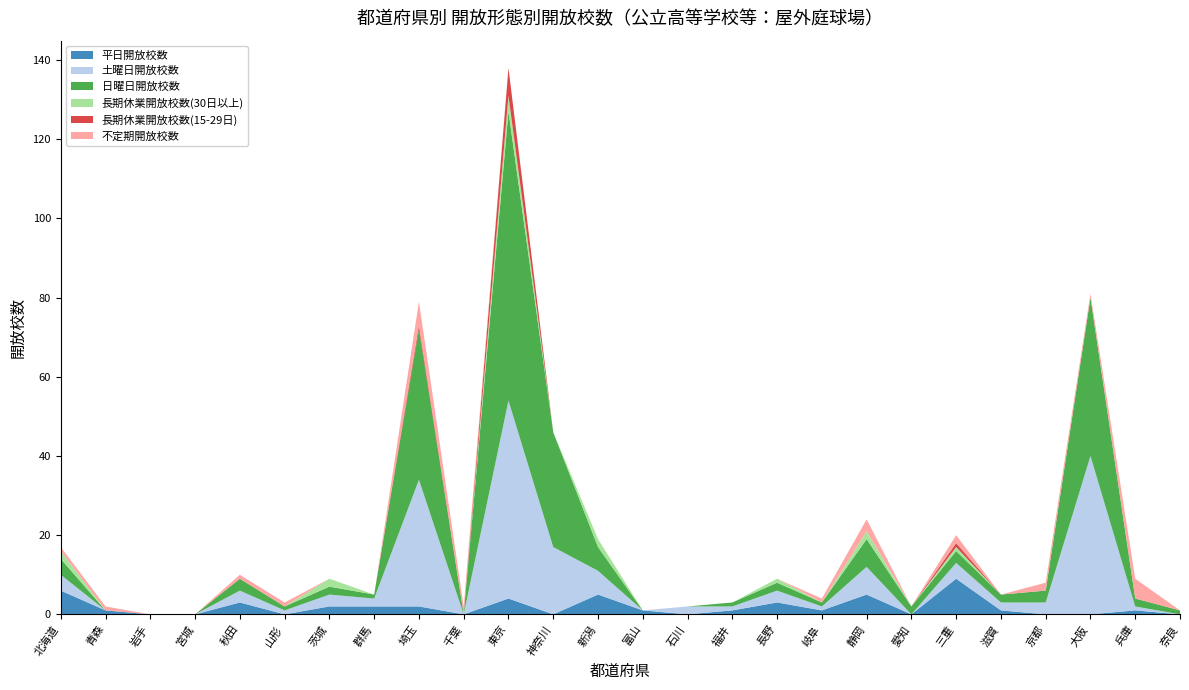

Reading left to right, transcribe all the data shown in this chart.

平日開放校数: 北海道=6	青森=1	岩手=0	宮城=0	秋田=3	山形=0	茨城=2	群馬=2	埼玉=2	千葉=0	東京=4	神奈川=0	新潟=5	富山=1	石川=0	福井=1	長野=3	岐阜=1	静岡=5	愛知=0	三重=9	滋賀=1	京都=0	大阪=0	兵庫=1	奈良=0
土曜日開放校数: 北海道=4	青森=0	岩手=0	宮城=0	秋田=3	山形=1	茨城=3	群馬=2	埼玉=32	千葉=0	東京=50	神奈川=17	新潟=6	富山=0	石川=2	福井=1	長野=3	岐阜=1	静岡=7	愛知=0	三重=4	滋賀=2	京都=3	大阪=40	兵庫=1	奈良=0
日曜日開放校数: 北海道=4	青森=0	岩手=0	宮城=0	秋田=3	山形=1	茨城=2	群馬=1	埼玉=38	千葉=0	東京=73	神奈川=29	新潟=6	富山=0	石川=0	福井=1	長野=2	岐阜=1	静岡=7	愛知=2	三重=3	滋賀=2	京都=3	大阪=40	兵庫=2	奈良=1
長期休業開放校数(30日以上): 北海道=2	青森=0	岩手=0	宮城=0	秋田=0	山形=0	茨城=2	群馬=0	埼玉=0	千葉=0	東京=4	神奈川=0	新潟=2	富山=0	石川=0	福井=0	長野=1	岐阜=0	静岡=2	愛知=0	三重=1	滋賀=0	京都=0	大阪=0	兵庫=0	奈良=0
長期休業開放校数(15-29日): 北海道=0	青森=0	岩手=0	宮城=0	秋田=0	山形=0	茨城=0	群馬=0	埼玉=1	千葉=0	東京=7	神奈川=0	新潟=0	富山=0	石川=0	福井=0	長野=0	岐阜=0	静岡=0	愛知=0	三重=1	滋賀=0	京都=0	大阪=0	兵庫=0	奈良=0
不定期開放校数: 北海道=1	青森=1	岩手=0	宮城=0	秋田=1	山形=1	茨城=0	群馬=0	埼玉=6	千葉=2	東京=0	神奈川=0	新潟=0	富山=0	石川=0	福井=0	長野=0	岐阜=1	静岡=3	愛知=0	三重=2	滋賀=0	京都=2	大阪=1	兵庫=5	奈良=0